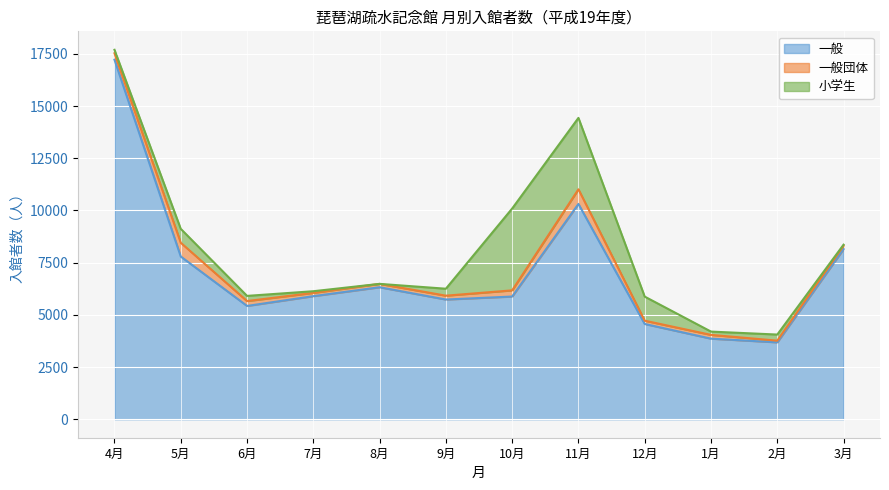

At which category is the sum across all series the highest?

4月